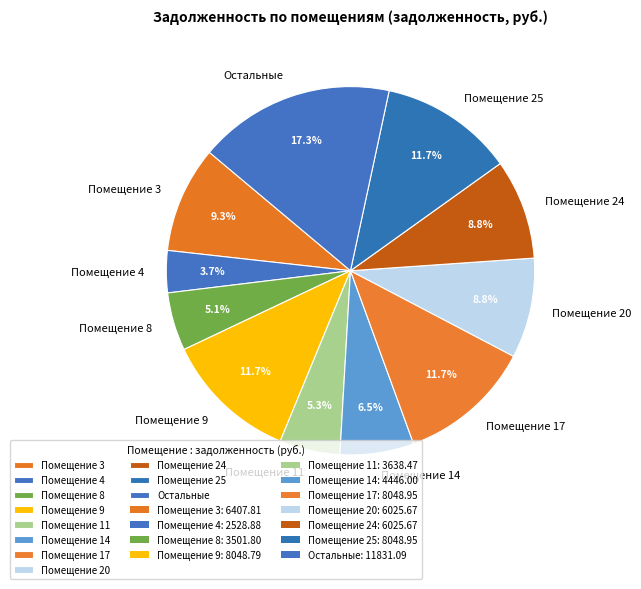

Which category has the smallest portion of the pie?

Помещение 4